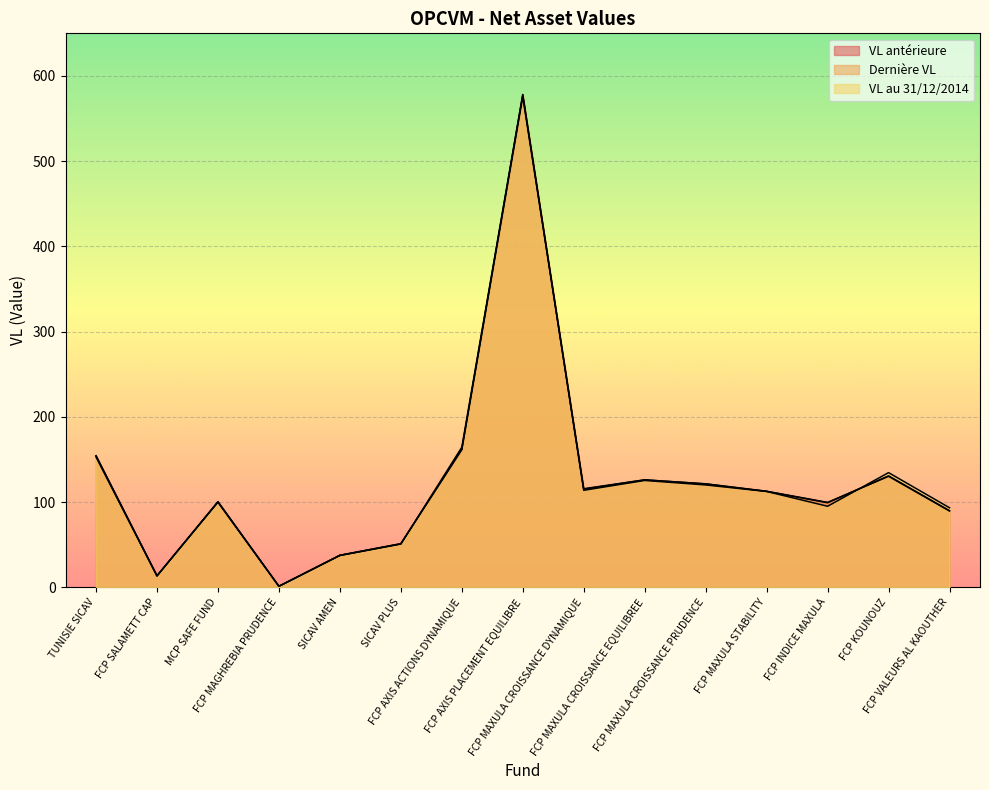

Reading right to left, what are all the values shown in this chart?

VL antérieure: 90.1	130.9	99.4	112.7	121.5	126.2	115.4	575.6	161.7	51.3	37.8	1.4	100.5	13.6	154.5
Dernière VL: 89.7	130.4	99.8	112.9	121.6	126.2	115.8	578.0	162.1	51.3	37.8	1.4	100.5	13.6	154.5
VL au 31/12/2014: 93.5	134.7	95.3	112.6	120.3	125.5	114.0	578.3	164.5	50.9	37.4	1.4	100.0	13.5	153.1